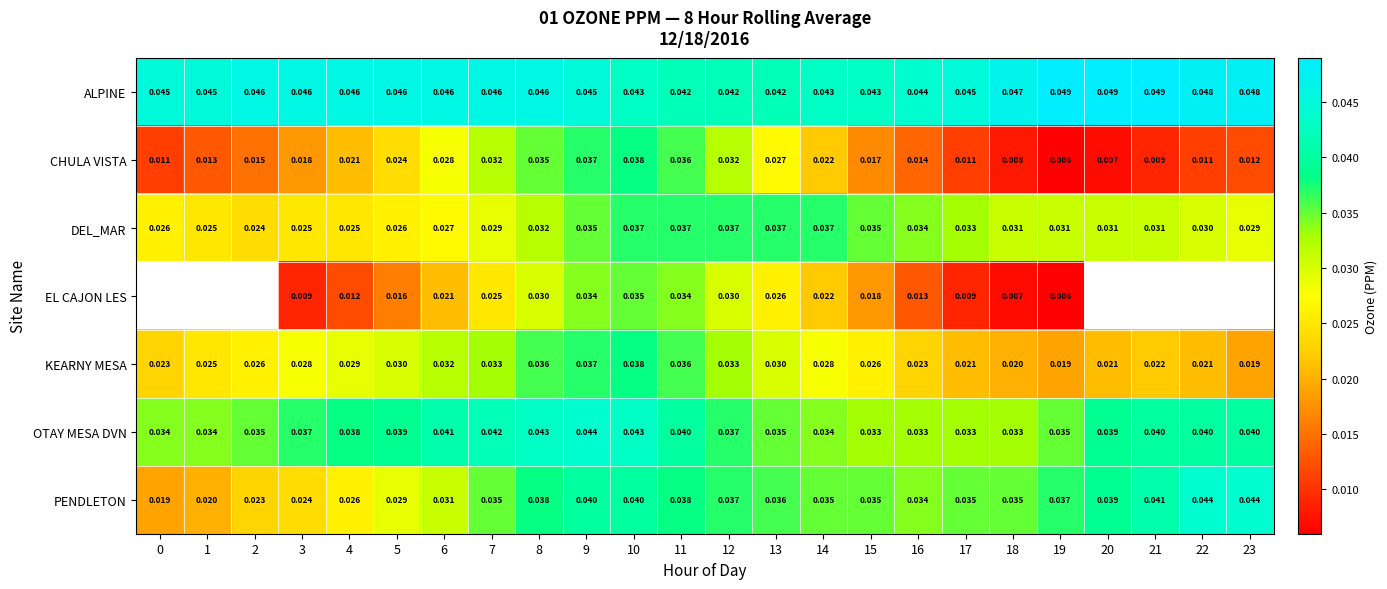

Is the value of KEARNY MESA at 20 greater than the value of DEL_MAR at 18?

No